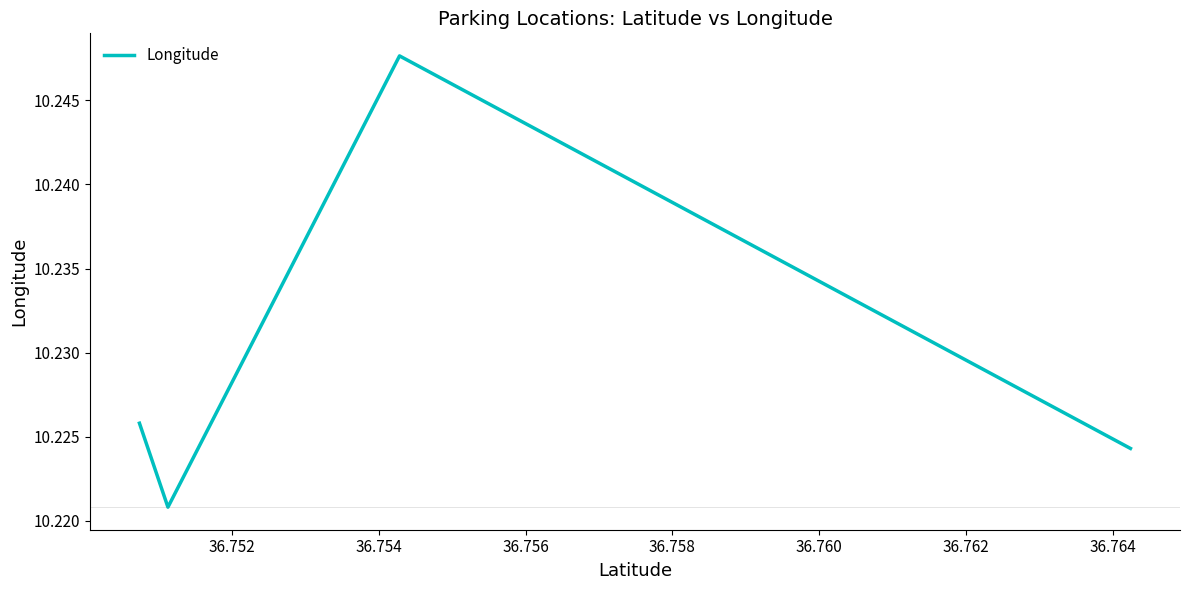

What is the sum of all values?

40.9